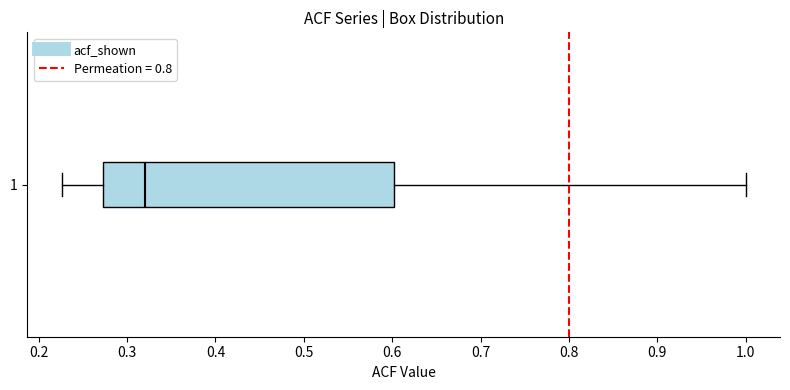

Where is the left edge of the box at y = 1 on the x-axis? The values are not printed on the chart, so give them approximately, as read against the axis.

0.27